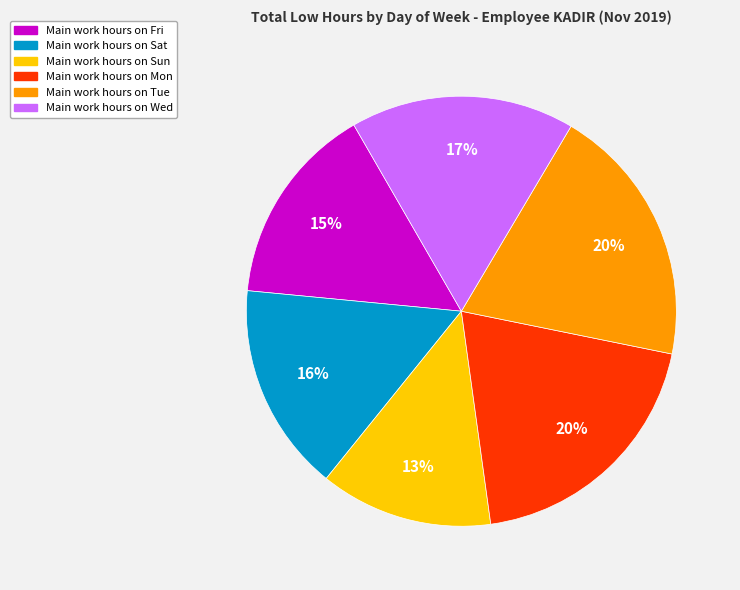

To the nearest percent, what is the difference between the largest and smallest slice percentages?

7%